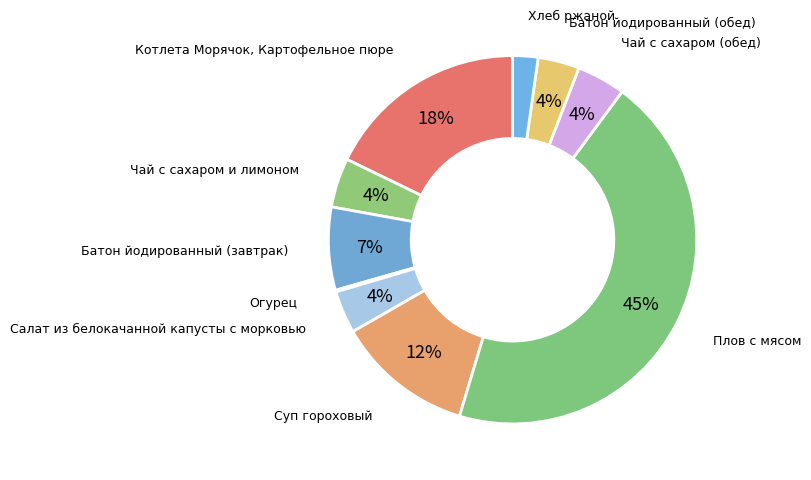

What is the largest slice in the pie chart?

Плов с мясом